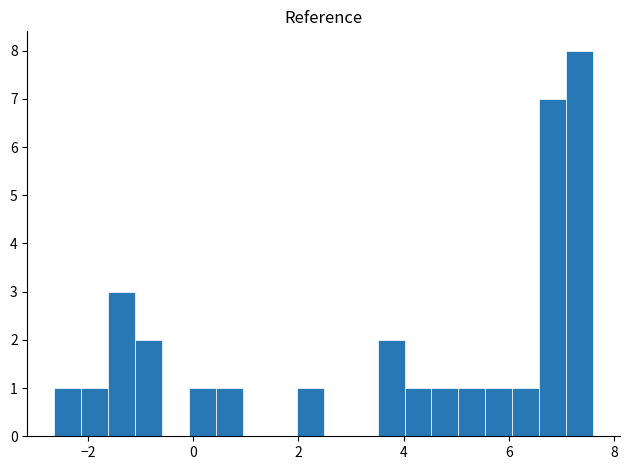

Read against the x-axis, roughly where is the centre of the tallest bar?

7.4